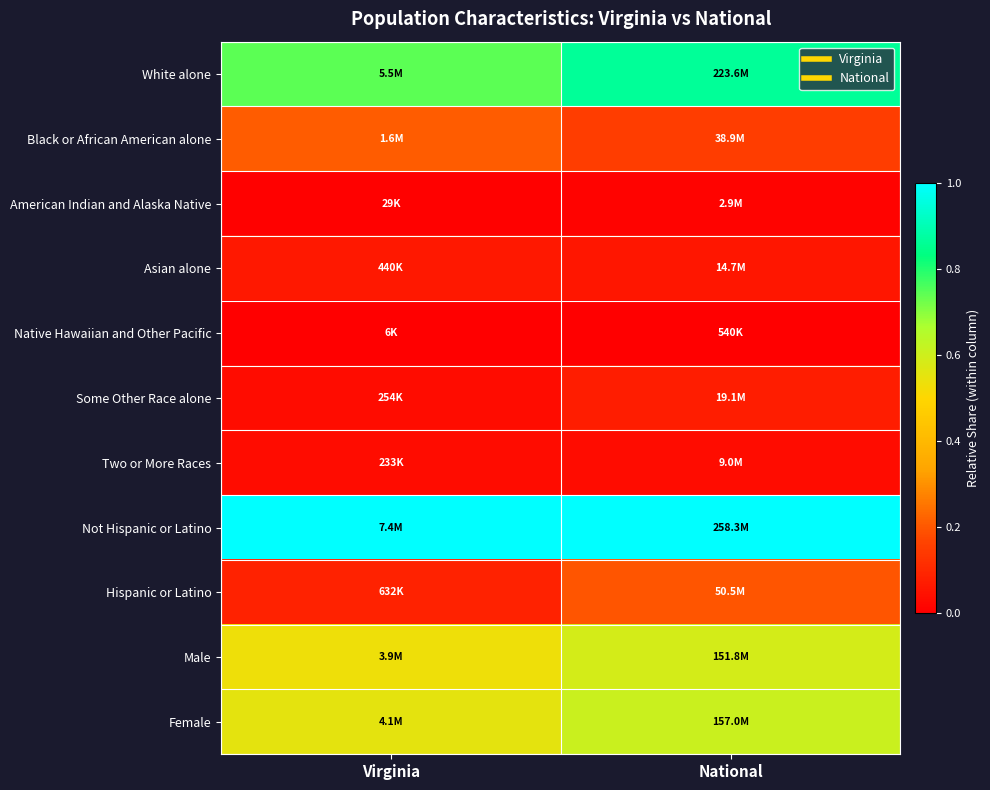

Which has a higher value, Virginia or National?

National